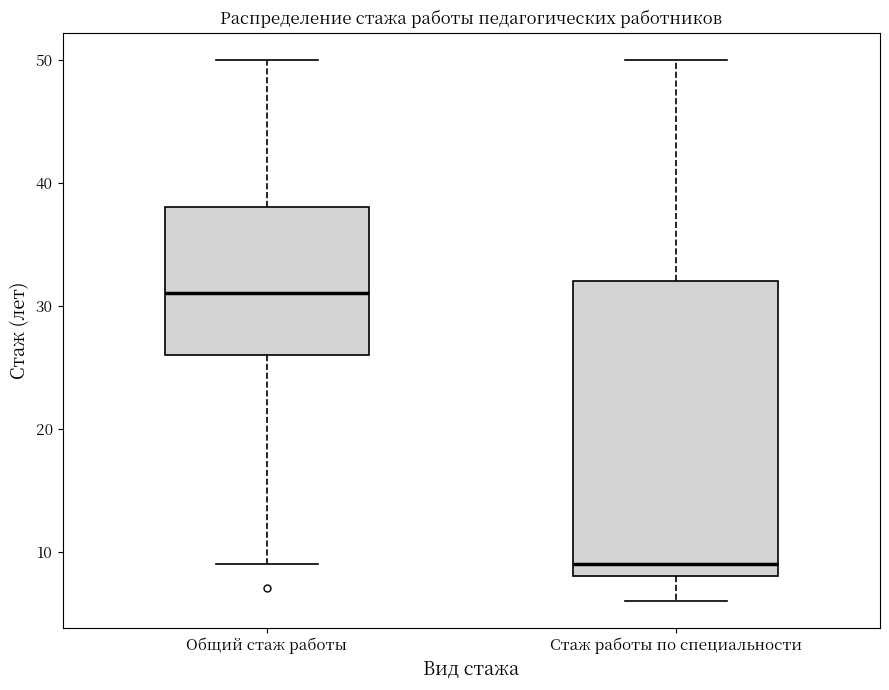

Comparing the boxes themselves (not the whiskers), which one is the tallest?

Стаж работы по специальности